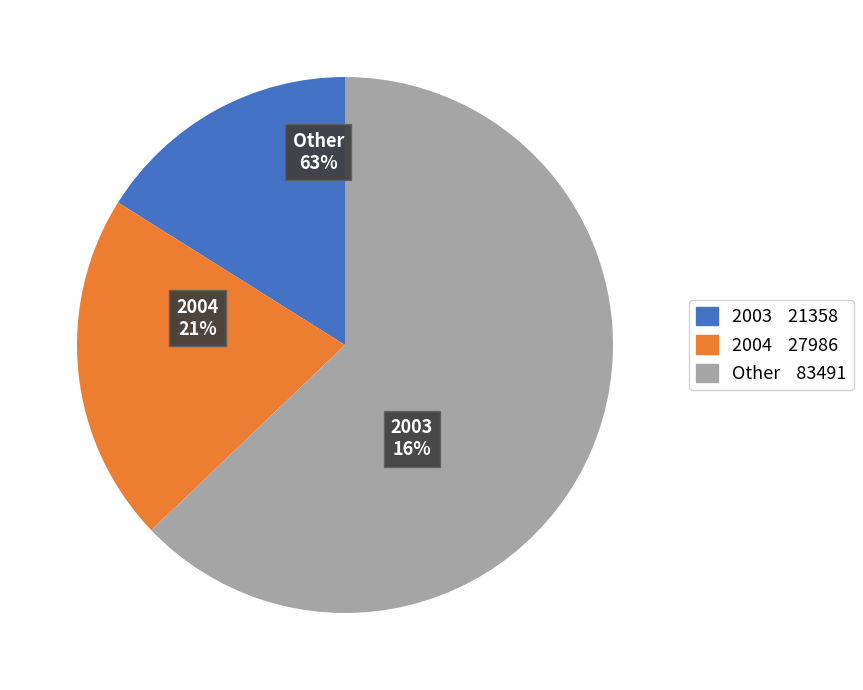

To the nearest percent, what is the difference between the 2004-01-05 and 2003-10-28 slice percentages?

5%